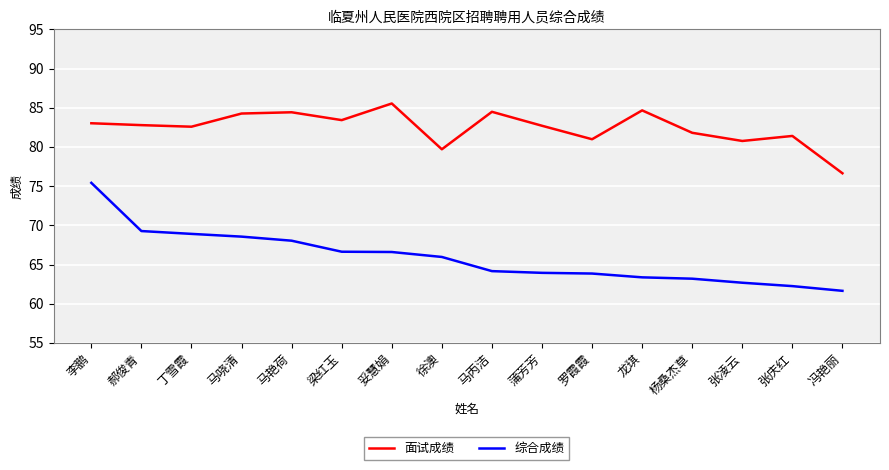

Which series has the widest spread of values?

综合成绩